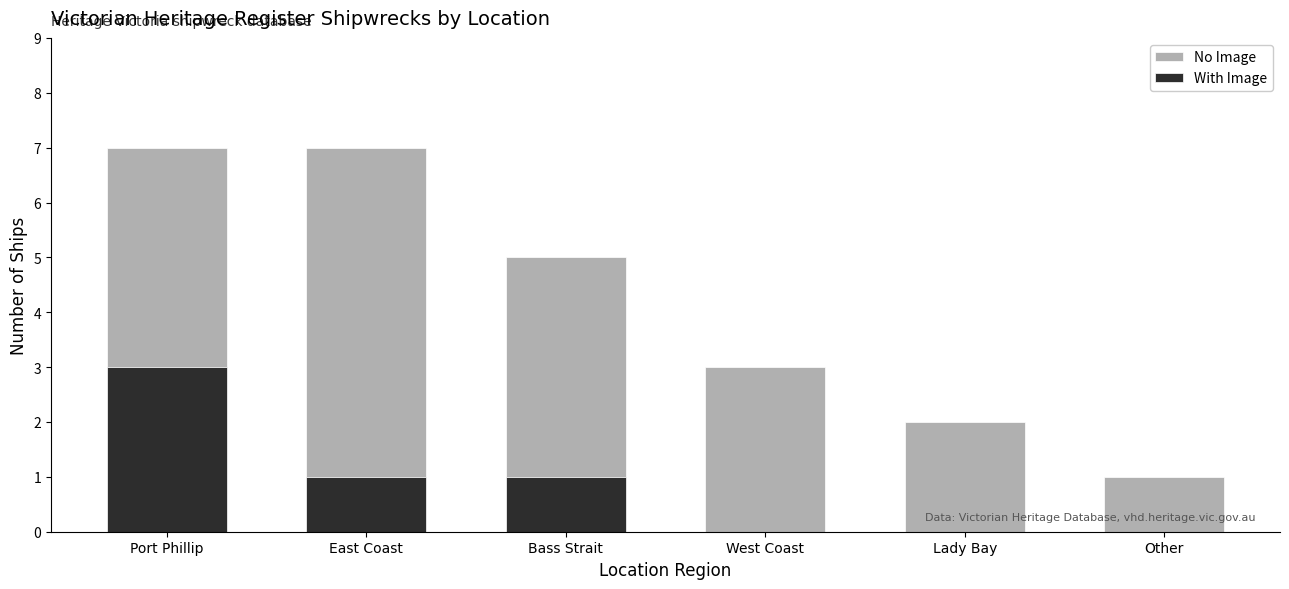

What are all the series names shown in the legend?

No Image, With Image